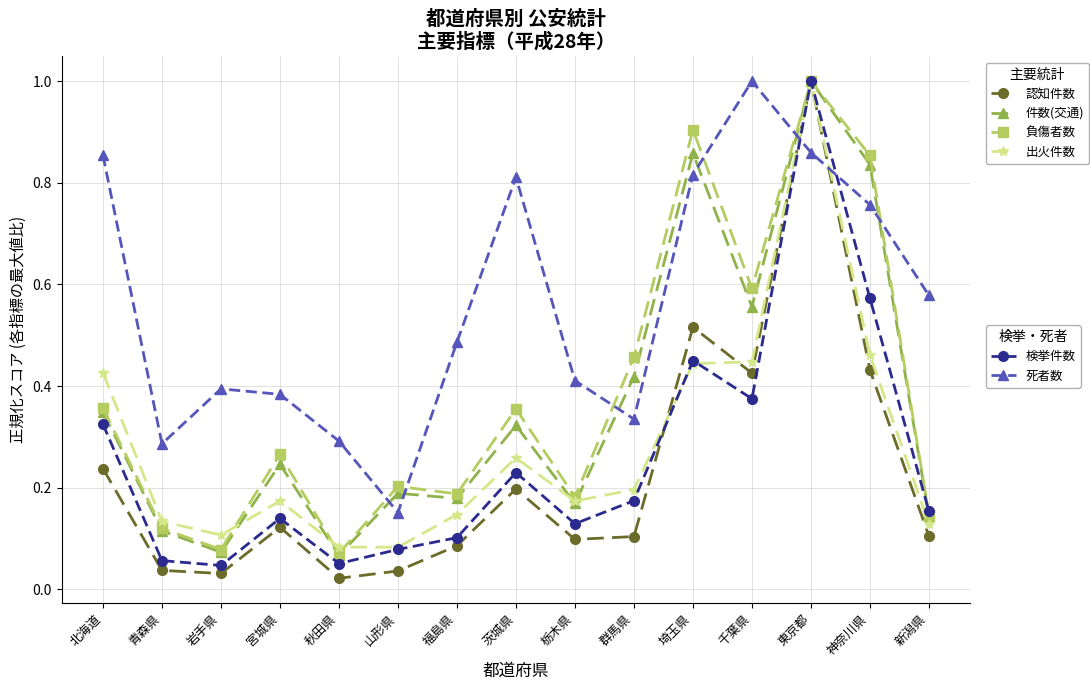

What is the label of the 1st point from the left?

北海道